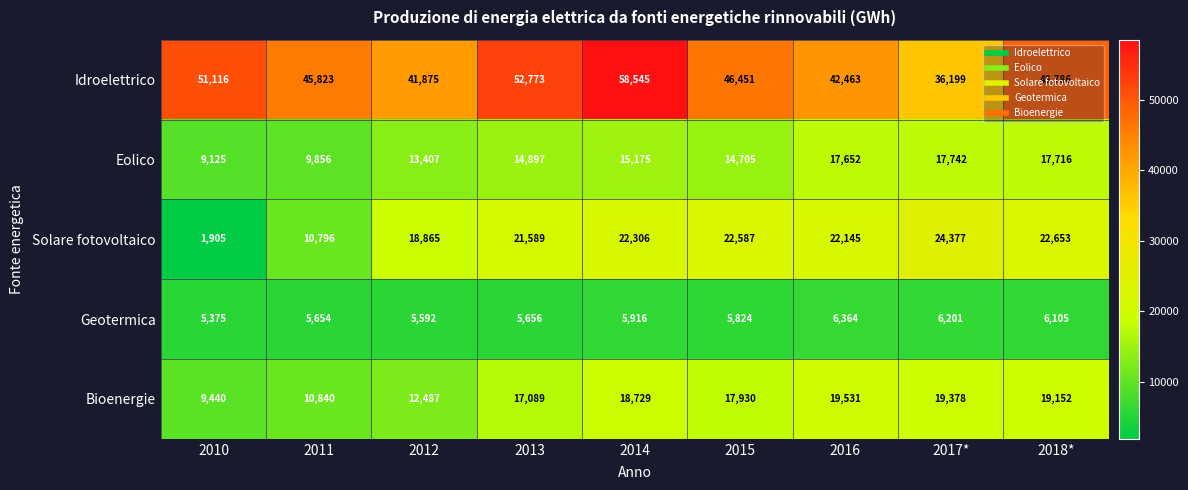

What is the total value across all series at 2016?

108155